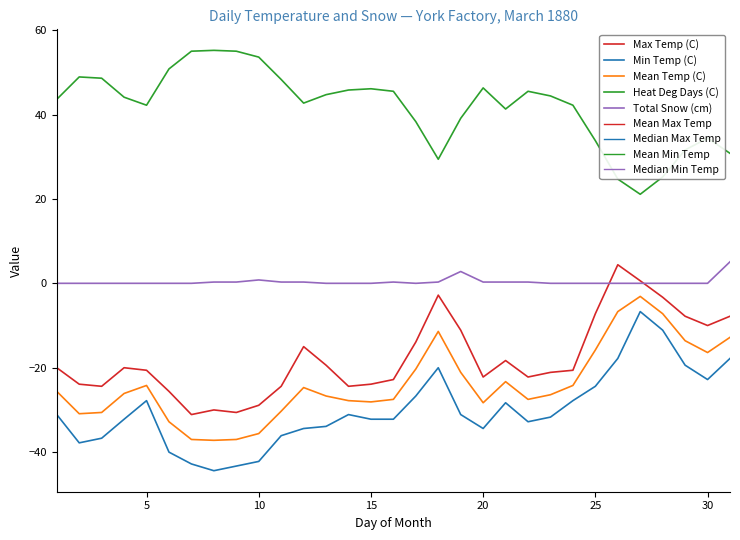

How many interior local peaks does the Max Temp (C) series have?

6